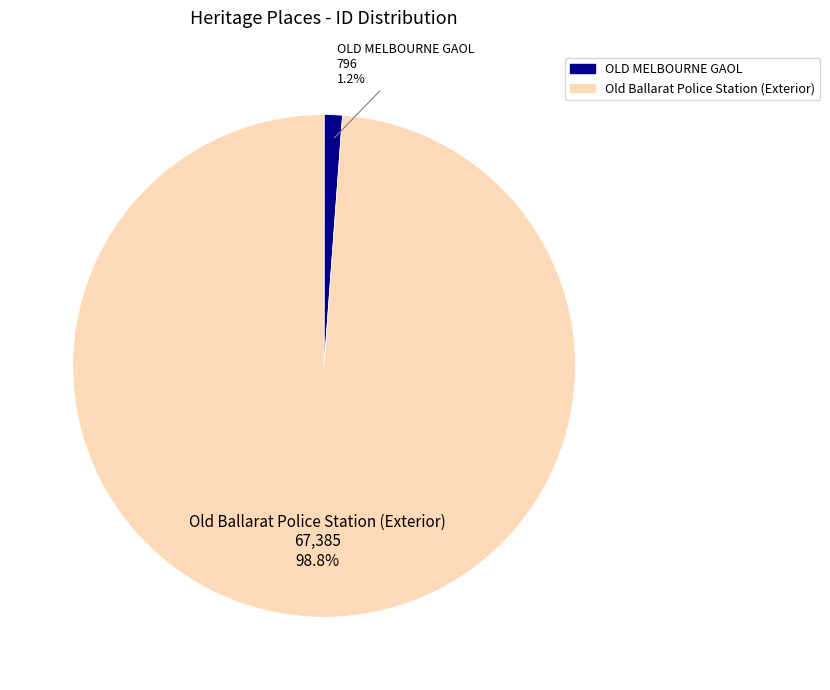

Rank the categories by value from highest to lowest.

Old Ballarat Police Station (Exterior), OLD MELBOURNE GAOL